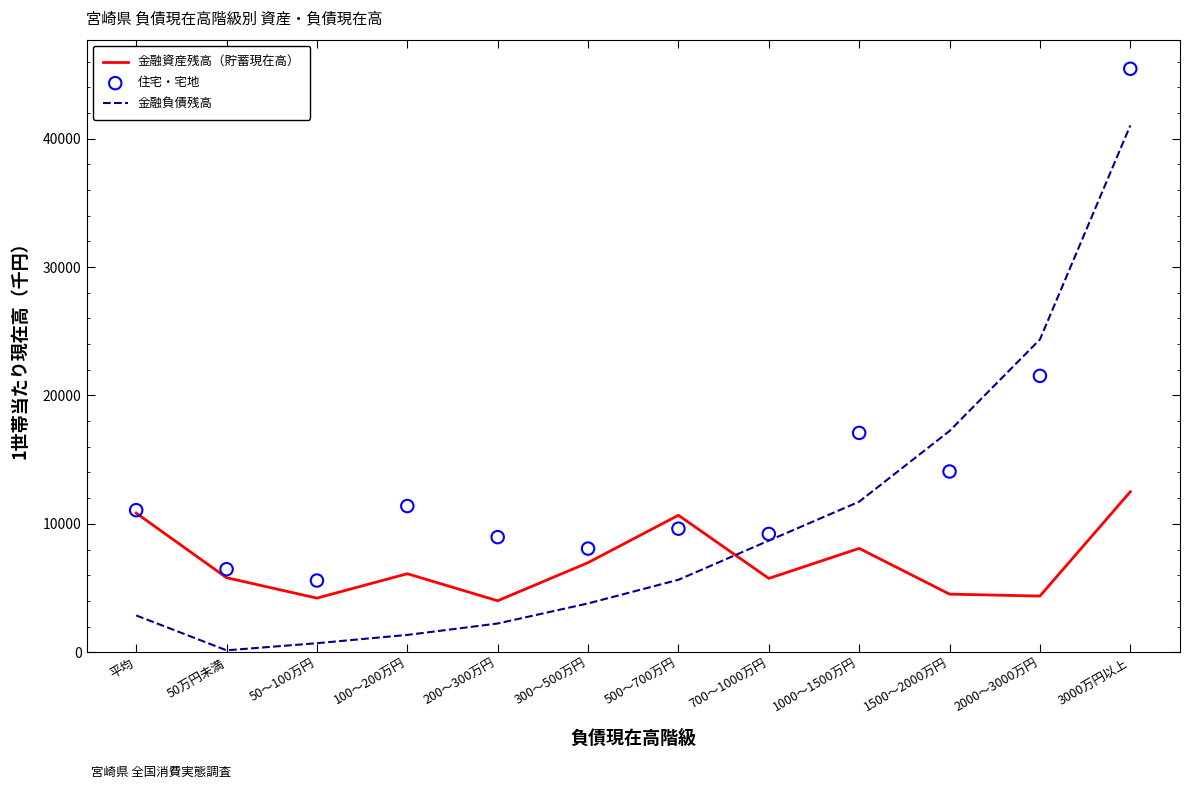

At how many categories does at least one series exceed 22357?

2